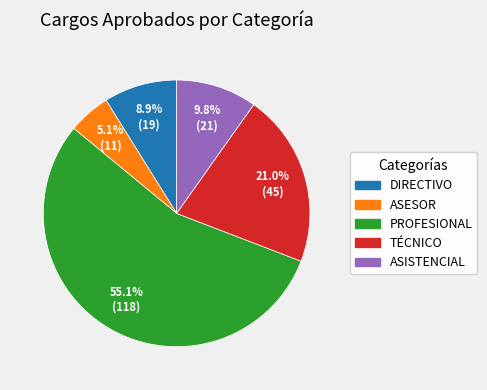

The PROFESIONAL slice represents 69% of the pie. True or false?

False